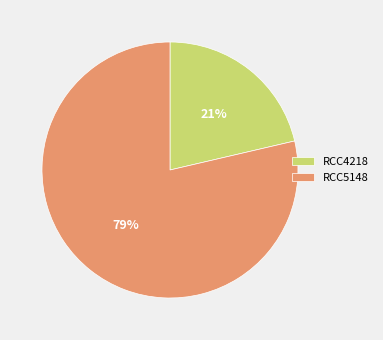

Is it true that RCC5148 is 79% of the pie?

True